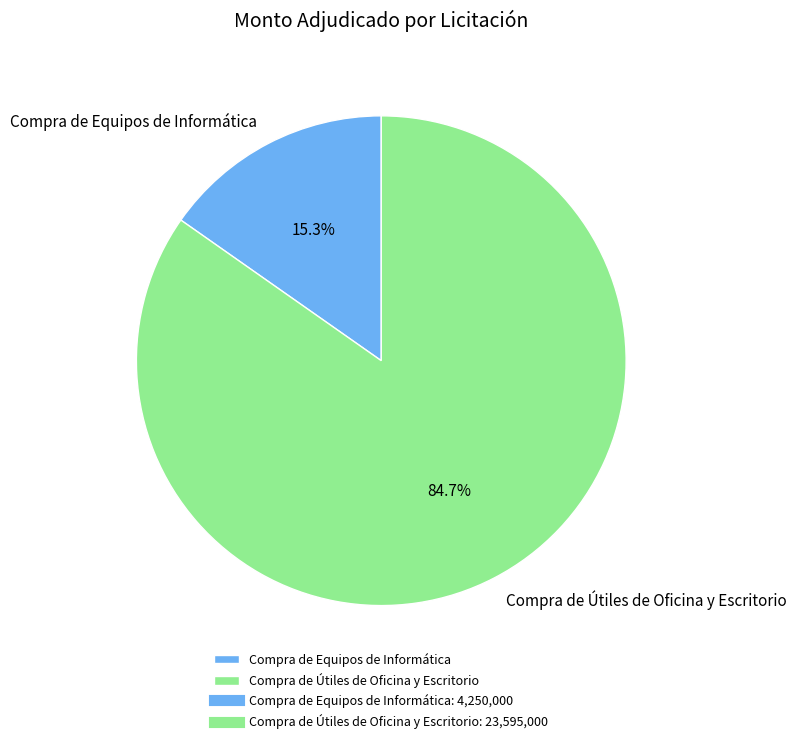

To the nearest percent, what is the difference between the largest and smallest slice percentages?

69%